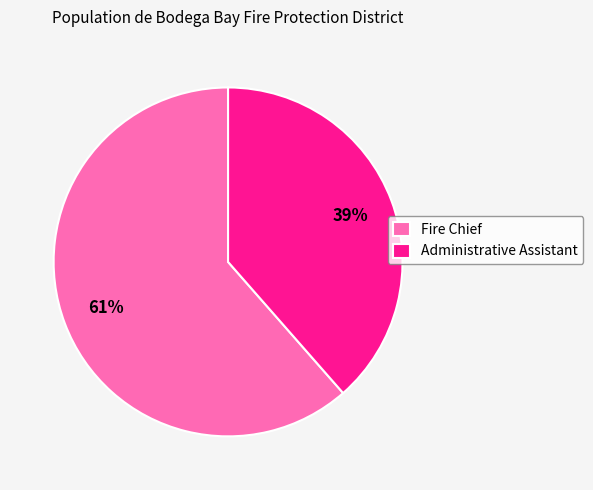

Count the number of slices in the pie.

2